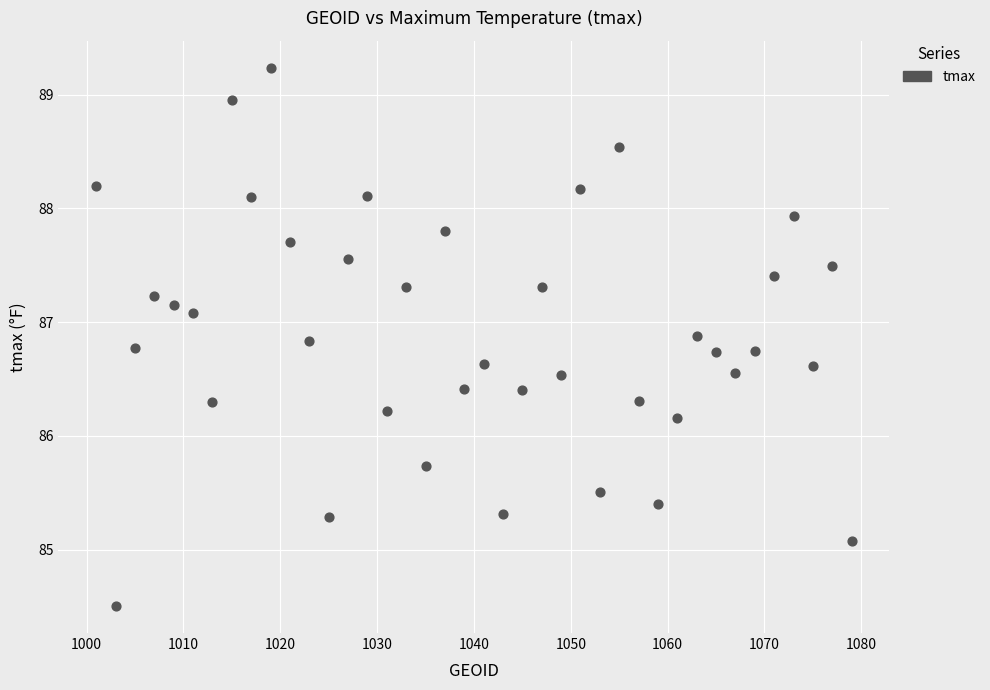

What is the range of Y values (max minus min)?

4.7